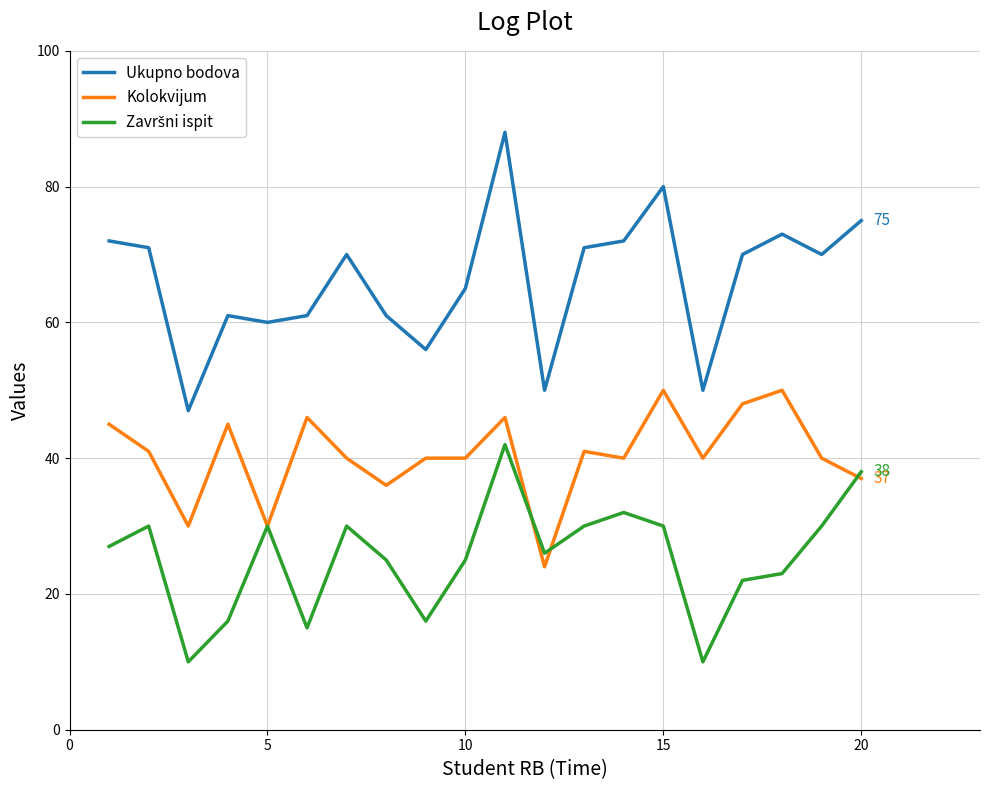

Which series has the widest spread of values?

Ukupno bodova